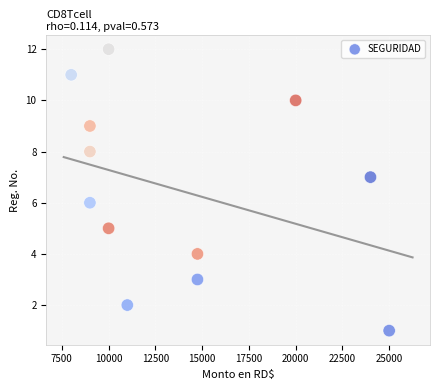

What is the average X value?

13708